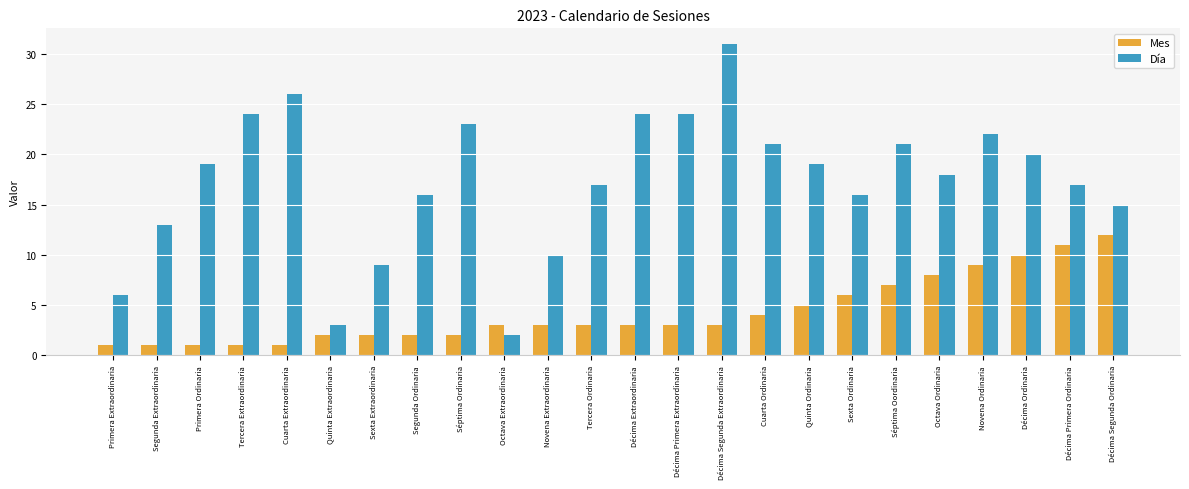

Rank the series by their maximum value, from lowest to highest.

Mes, Día